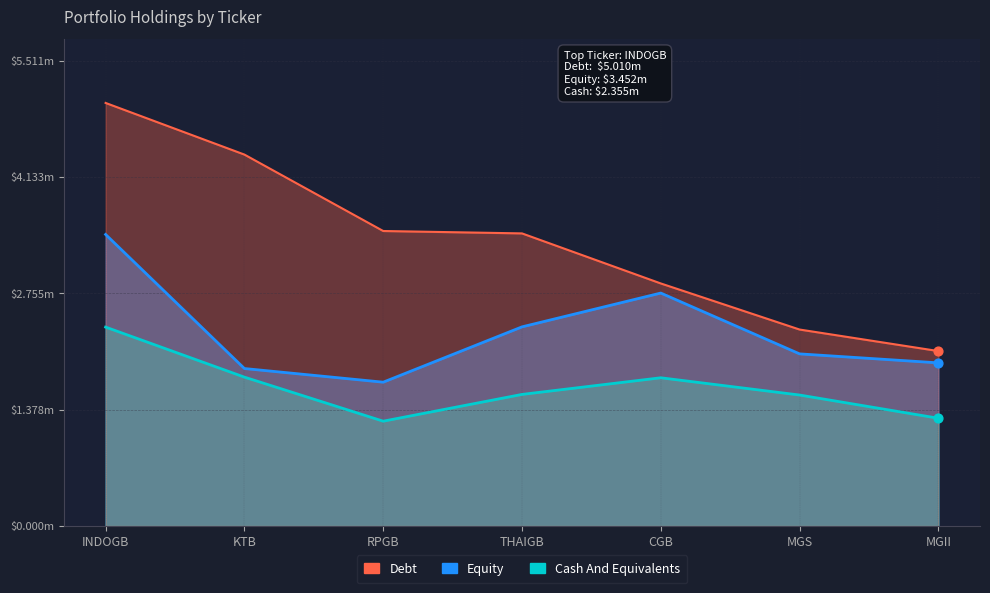

What is the total value across all series at RPGB?

6437700.8